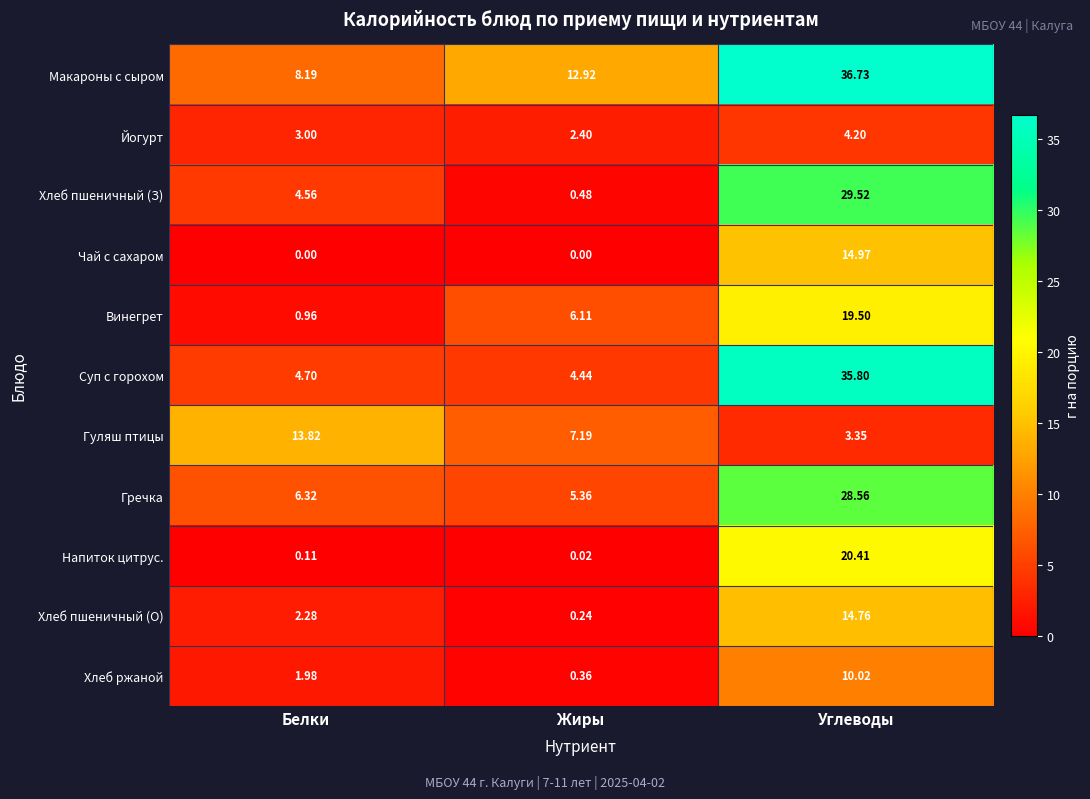

Between Белки and Углеводы, which series saw the biggest shift?

Суп с горохом